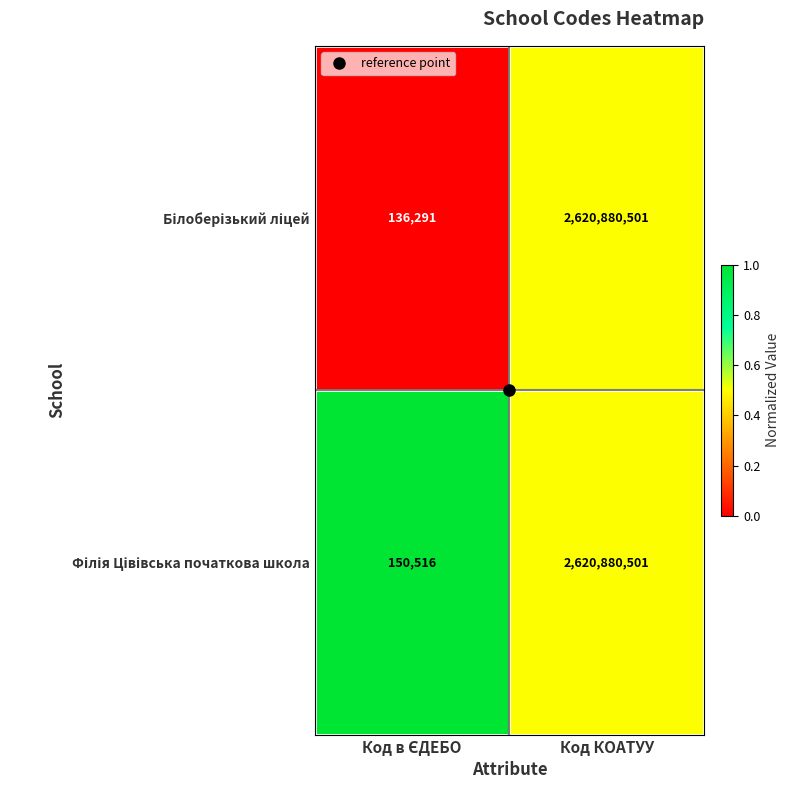

What is the minimum value shown in the chart?

136291